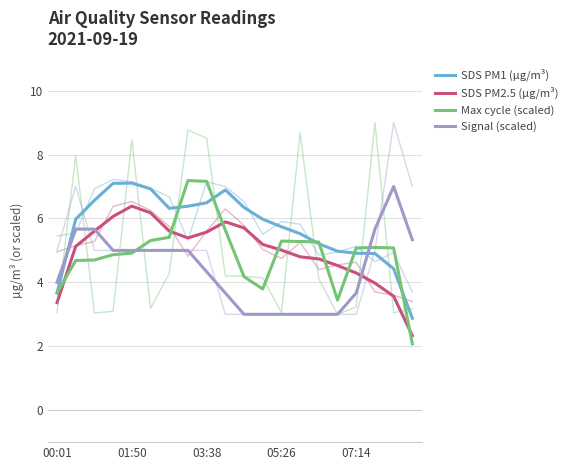

Reading right to left, extract all data points from this chart.

SDS PM1 (µg/m³): 2.9	4.4	4.9	4.9	5.0	5.2	5.5	5.7	6.0	6.3	6.9	6.5	6.4	6.3	6.9	7.1	7.1	6.6	6.0	3.7
SDS PM2.5 (µg/m³): 2.3	3.6	4.0	4.3	4.5	4.7	4.8	5.0	5.2	5.7	5.9	5.6	5.4	5.6	6.2	6.4	6.1	5.6	5.1	3.4
Max cycle (scaled): 2.1	5.1	5.1	5.1	3.4	5.3	5.3	5.3	3.8	4.2	5.6	7.2	7.2	5.4	5.3	4.9	4.9	4.7	4.7	3.7
Signal (scaled): 5.3	7.0	5.7	3.7	3.0	3.0	3.0	3.0	3.0	3.0	3.7	4.3	5.0	5.0	5.0	5.0	5.0	5.7	5.7	4.0